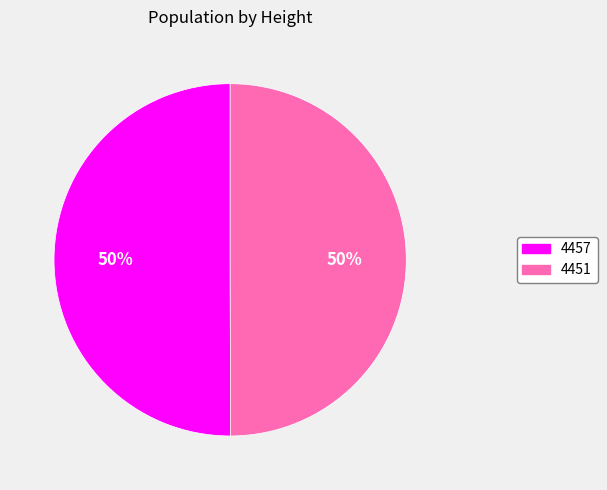

To the nearest percent, what is the average slice percentage?

50%